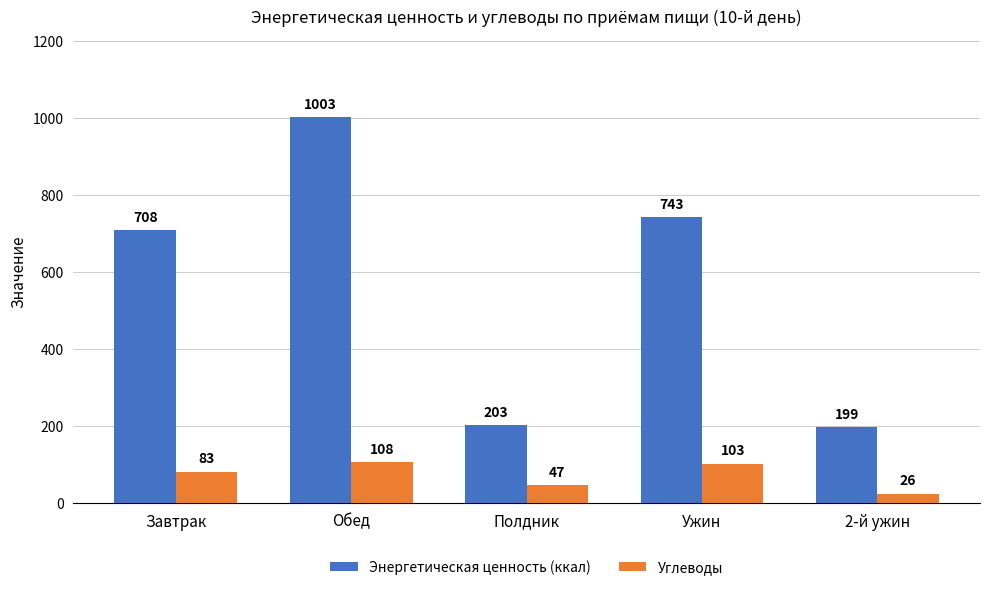

Rank the categories by Углеводы value from highest to lowest.

Обед, Ужин, Завтрак, Полдник, 2-й ужин